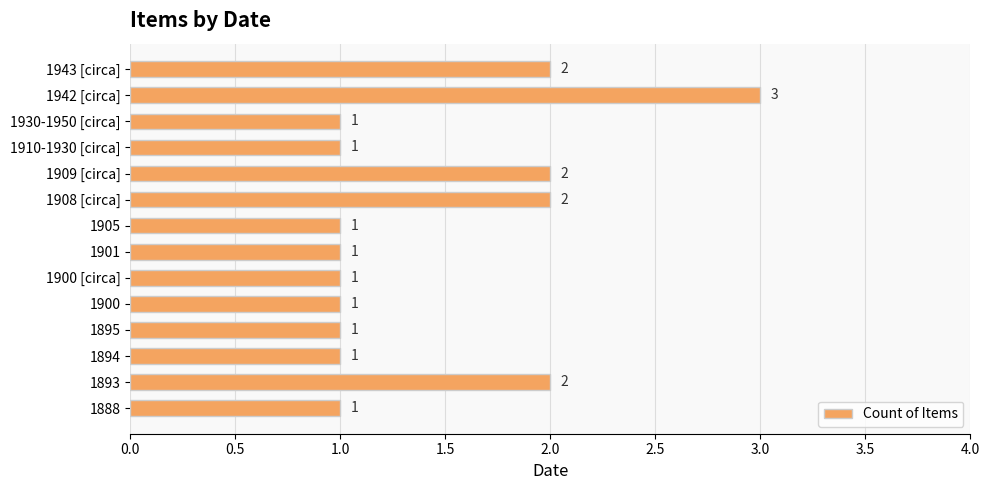

What is the greatest value displayed?

3